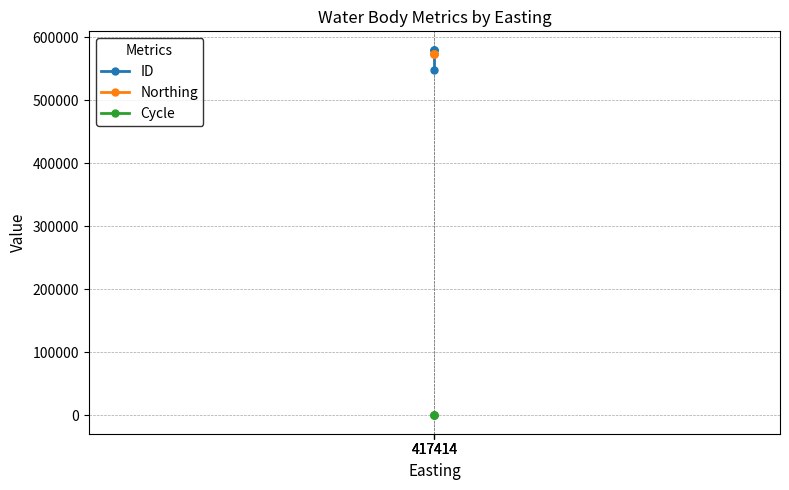

At which label does Northing reach its peak?

417414